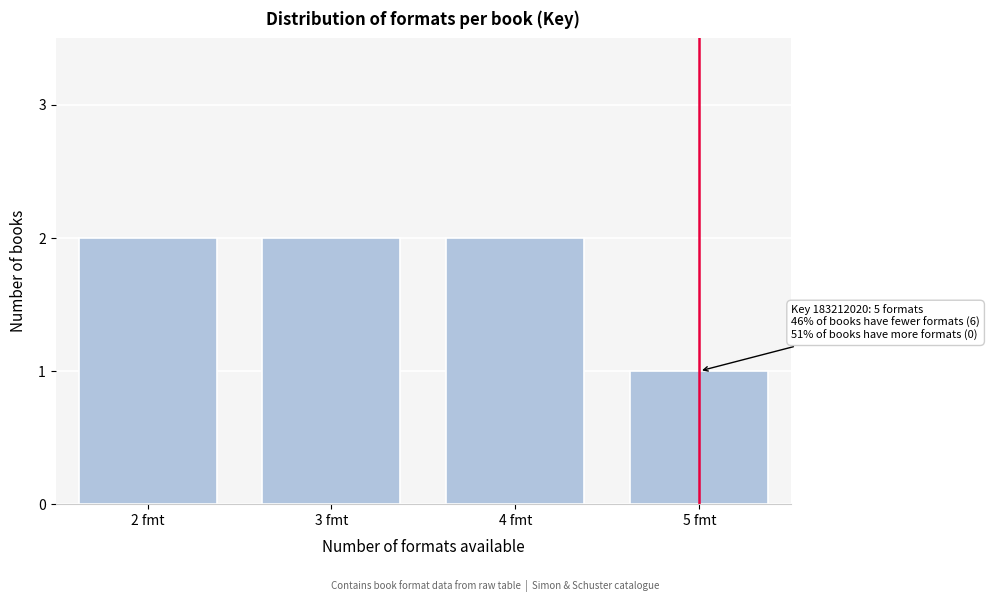

Reading left to right, transcribe all the data shown in this chart.

2 fmt=2	3 fmt=2	4 fmt=2	5 fmt=1